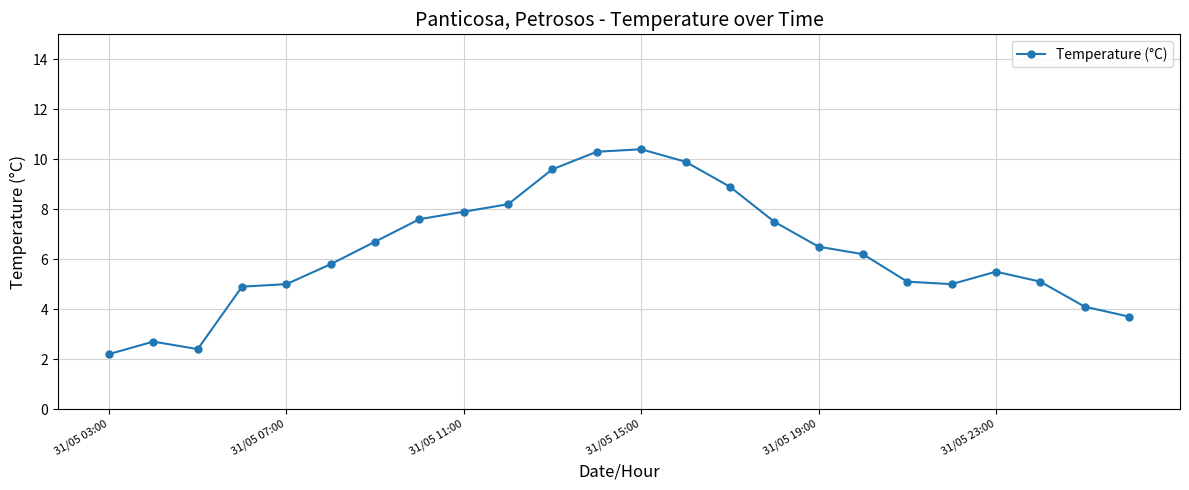

What is the greatest value displayed?

10.4